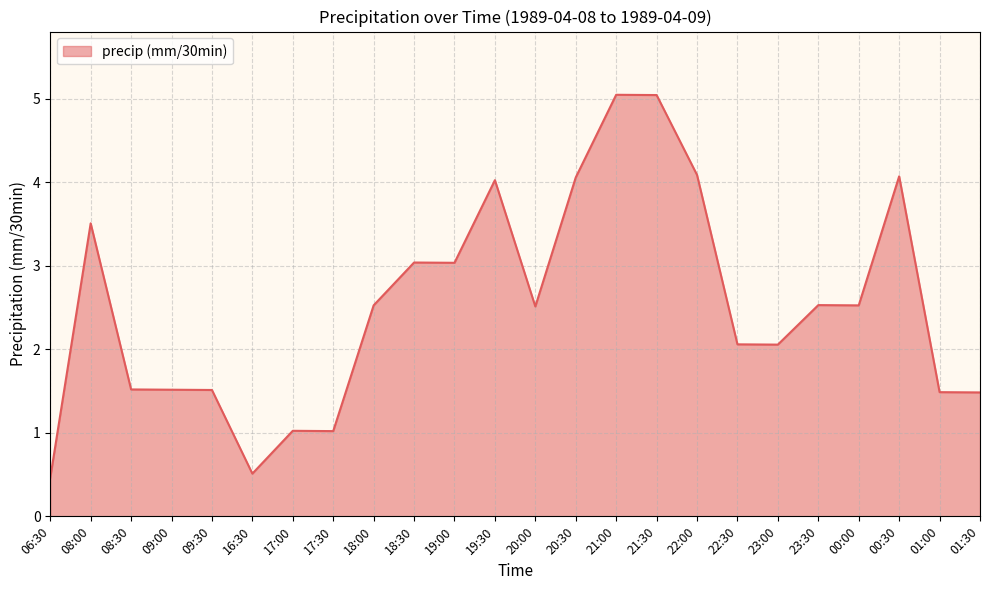

What position from the right is 08:30?

22